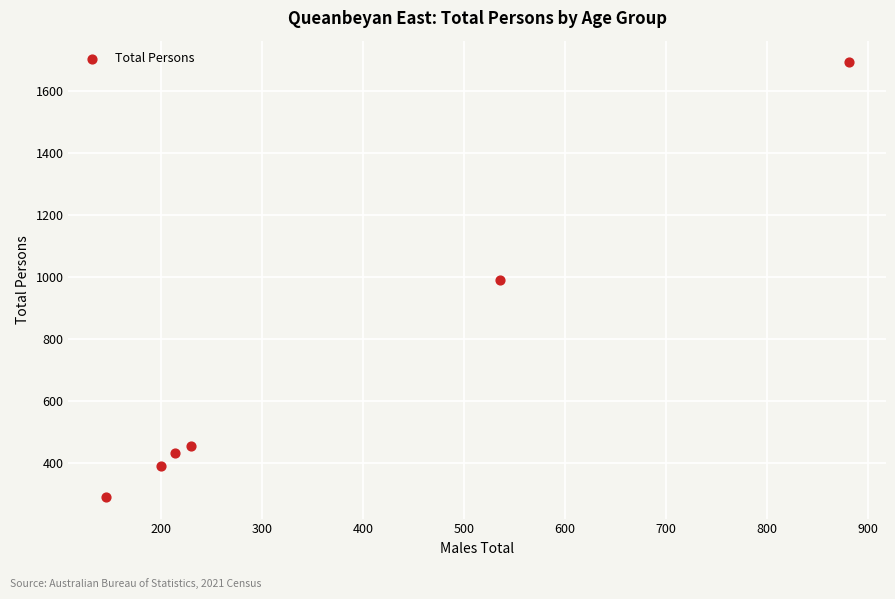

What is the average X value?

368